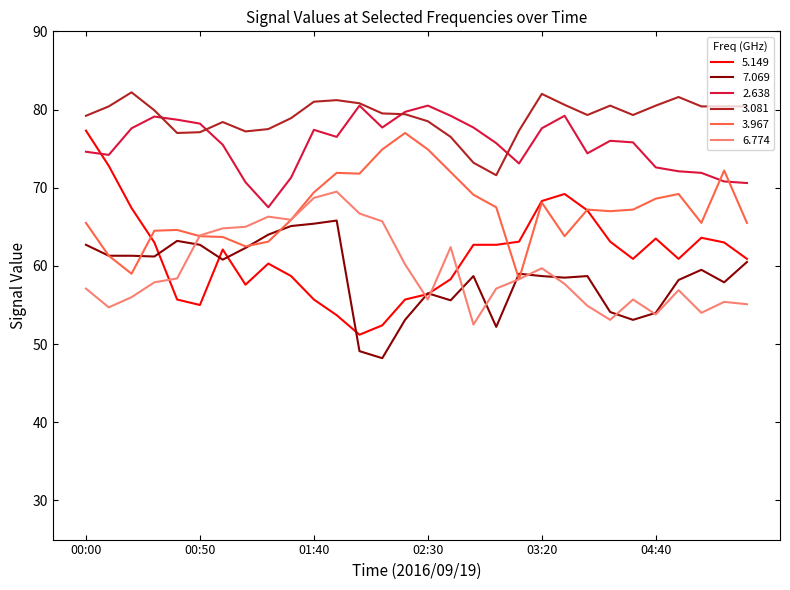

What is the smallest value displayed?

48.2